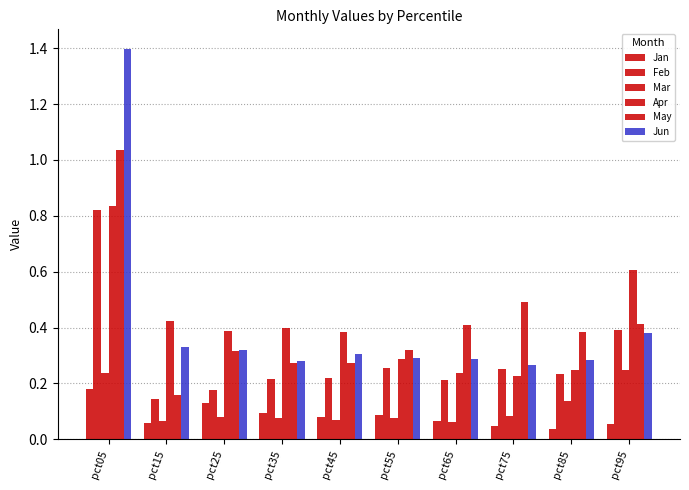

How many bars are there in each group?

6